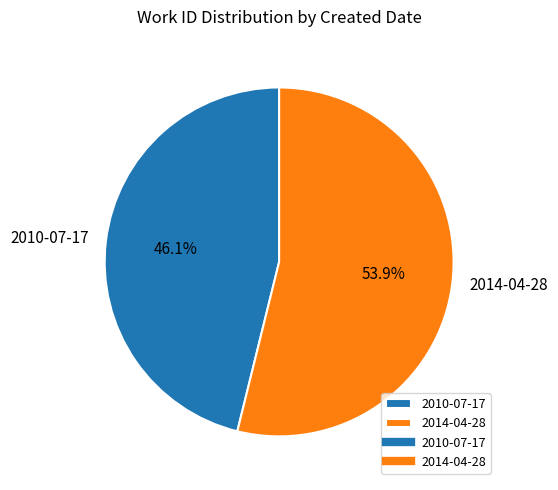

Is 2014-04-28 the majority of the pie?

Yes